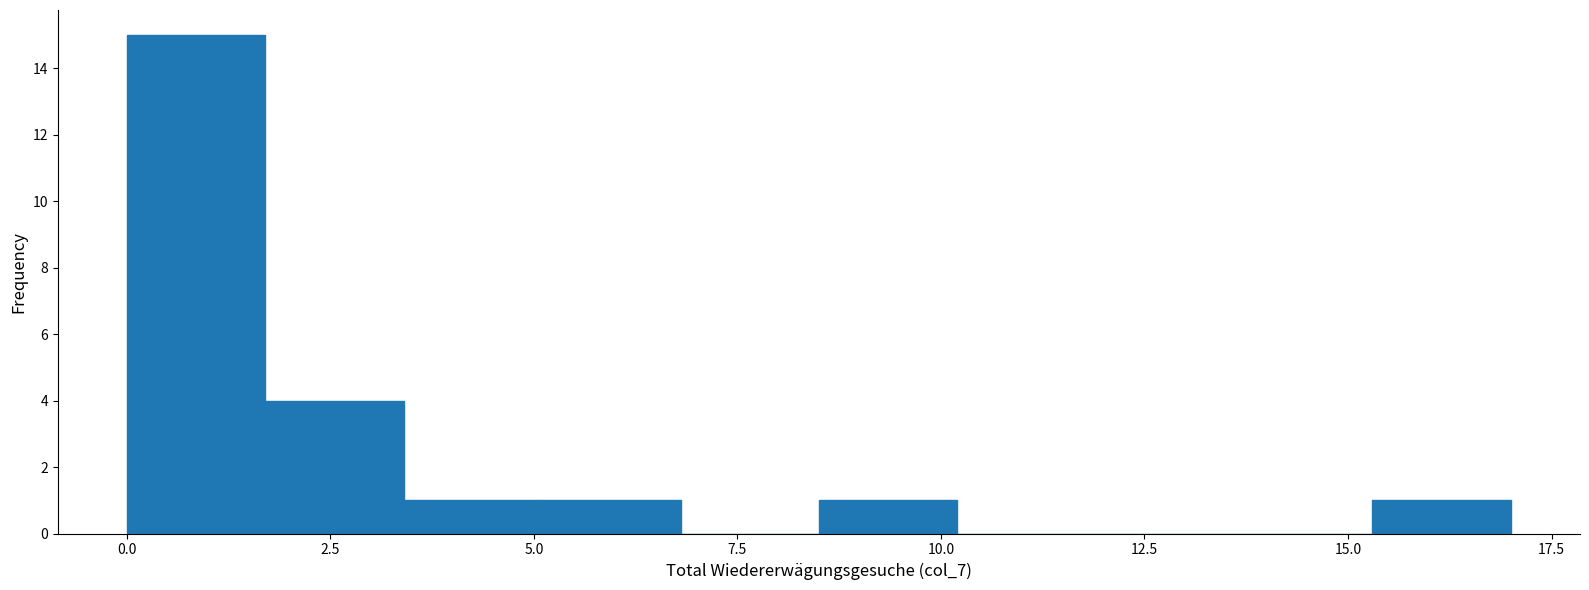

Around what value on the x-axis is the tallest bar? Give the approximate position of its centre, as read against the axis.

1.0